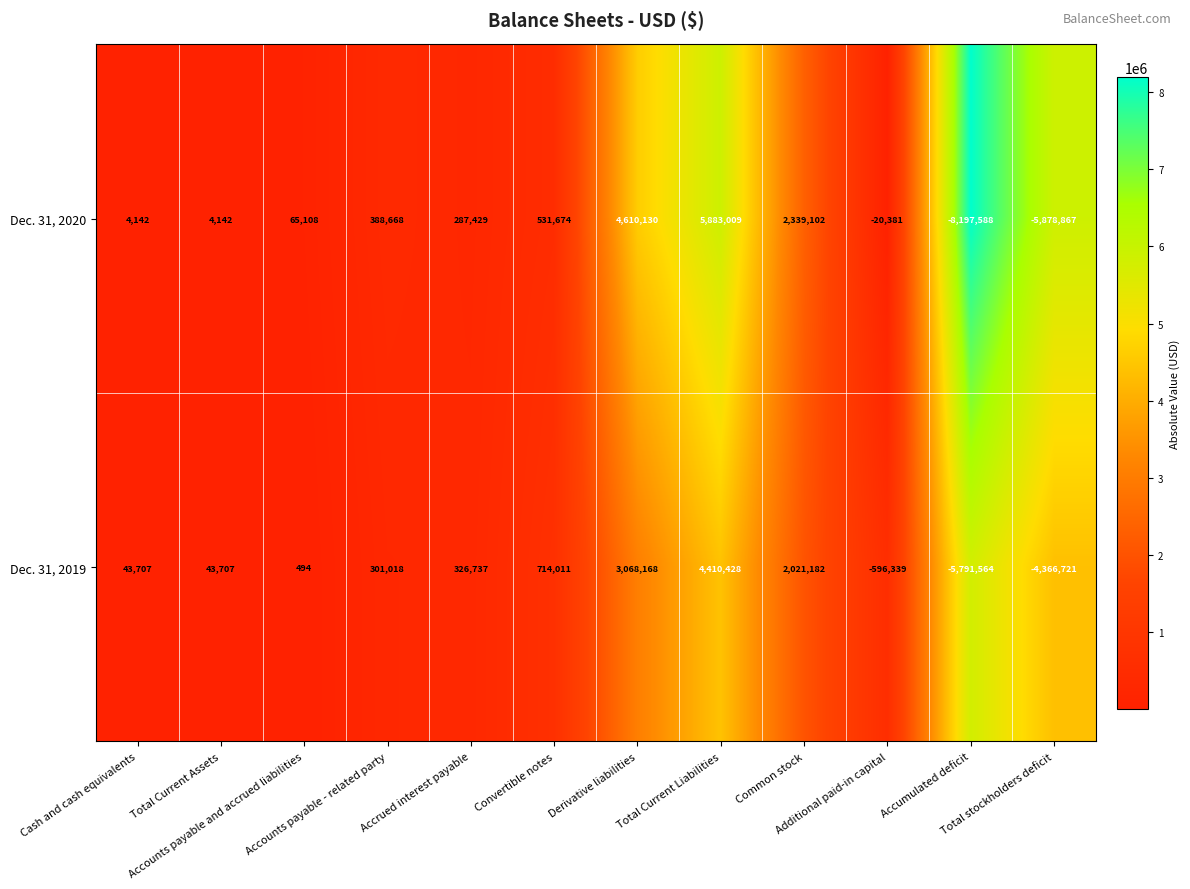

What is the difference between the highest and lowest values at Accrued interest payable?

39308